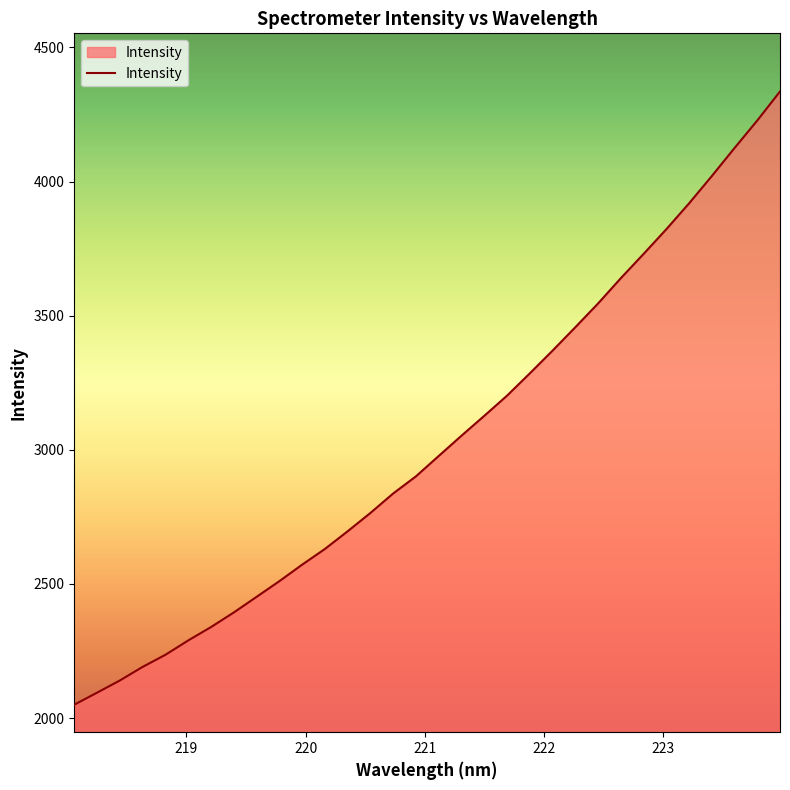

What is the difference between the maximum and minimum values?

2285.8